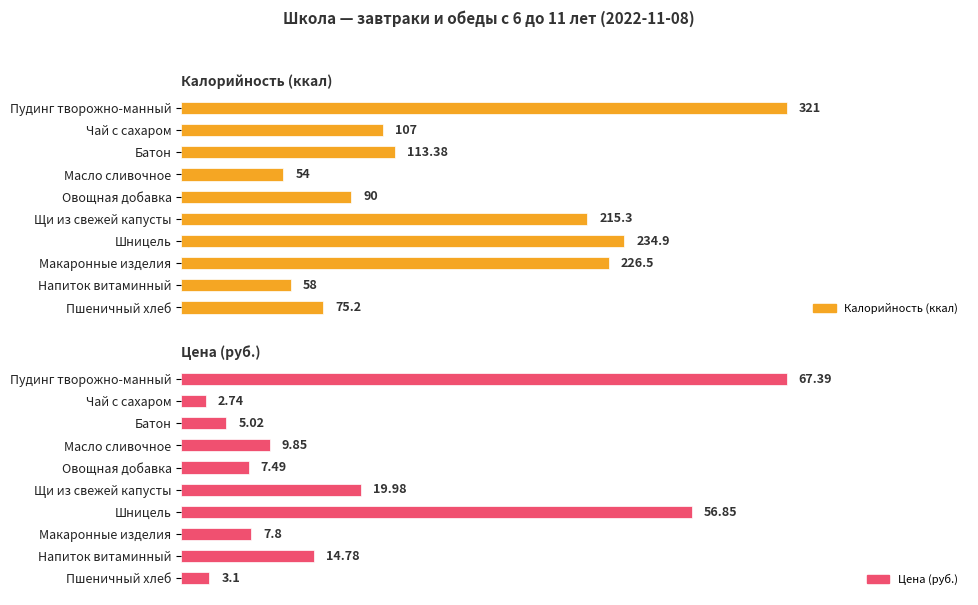

True or false: Калорийность (ккал) has a value of 113.4 at Батон.

True